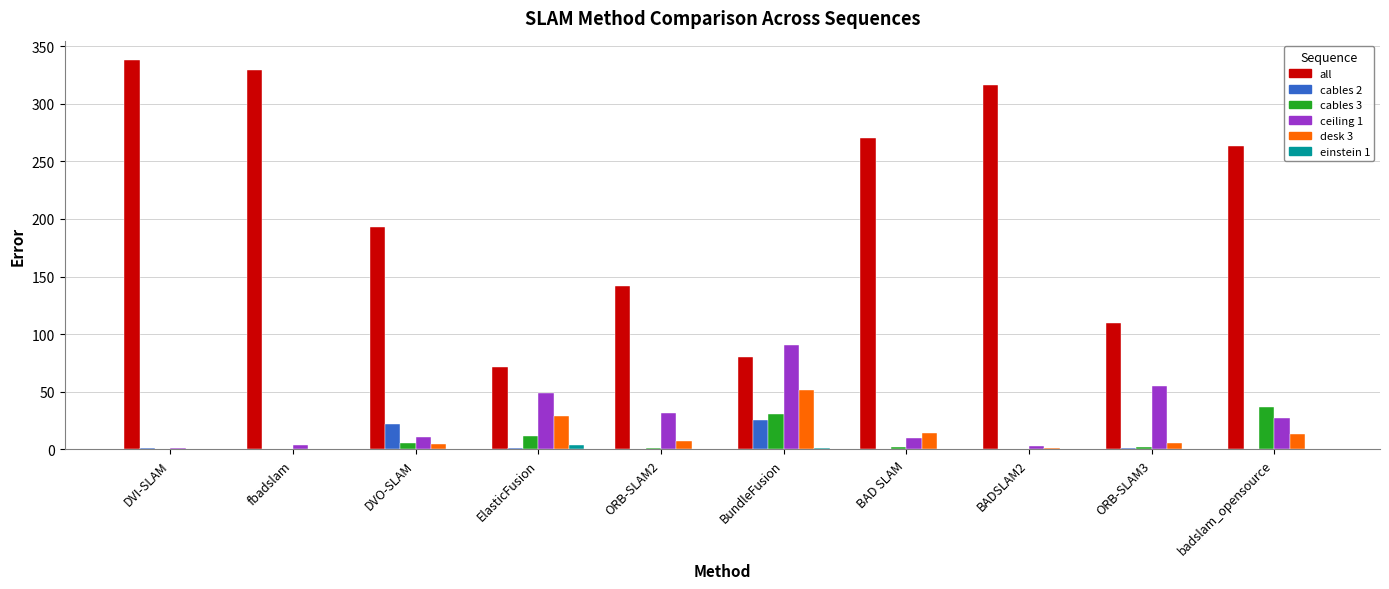

How many series are shown in this chart?

6